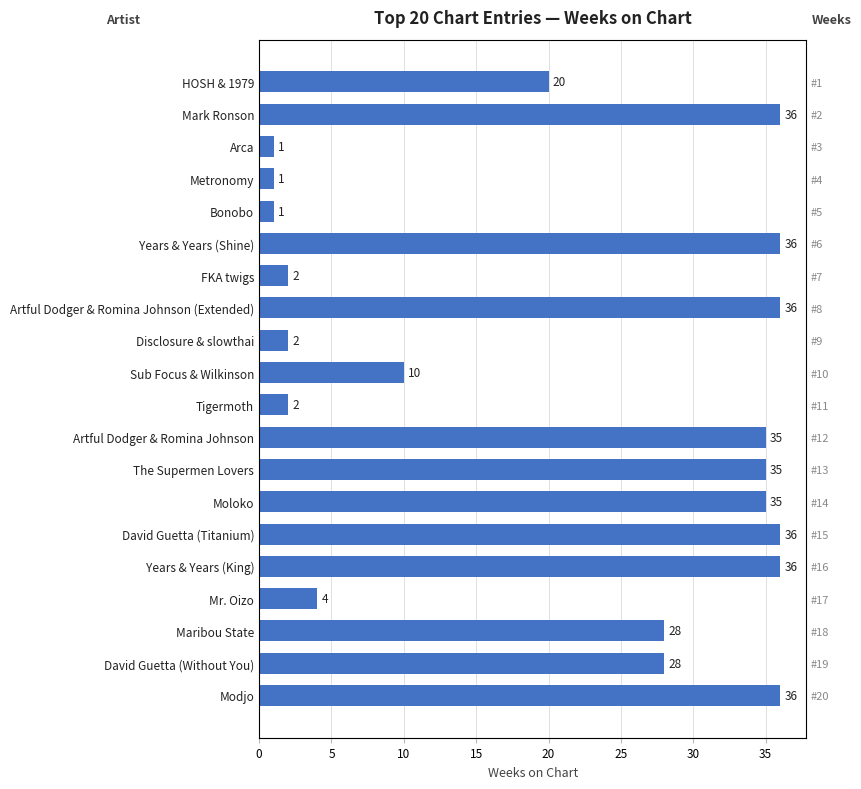

What is the minimum value shown in the chart?

1